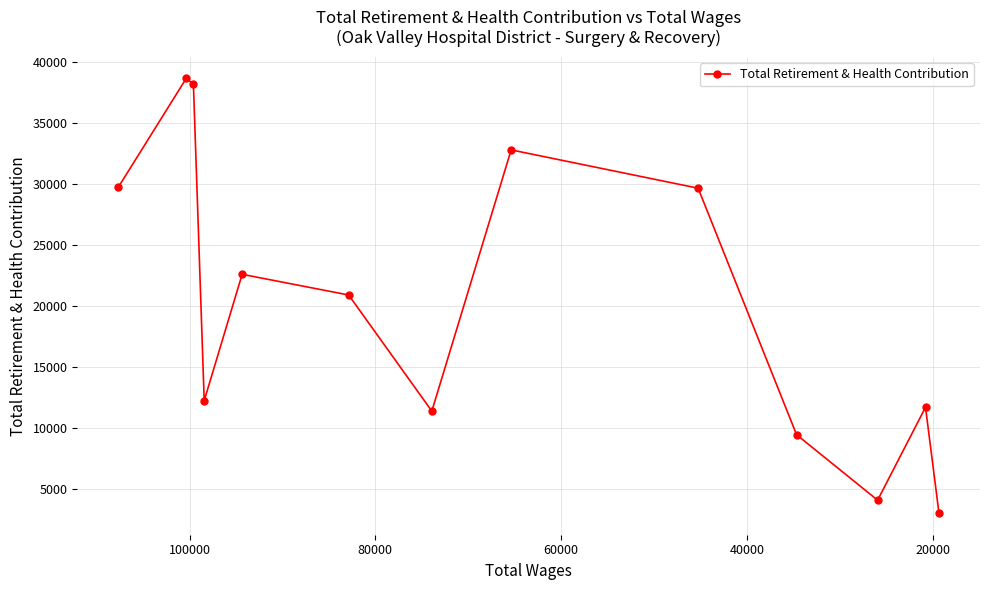

How many lines are shown in the chart?

1